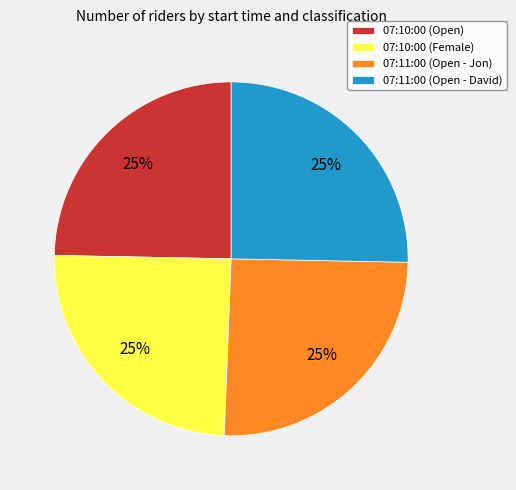

Is it true that 07:11:00 (Open - David) is 36% of the pie?

False